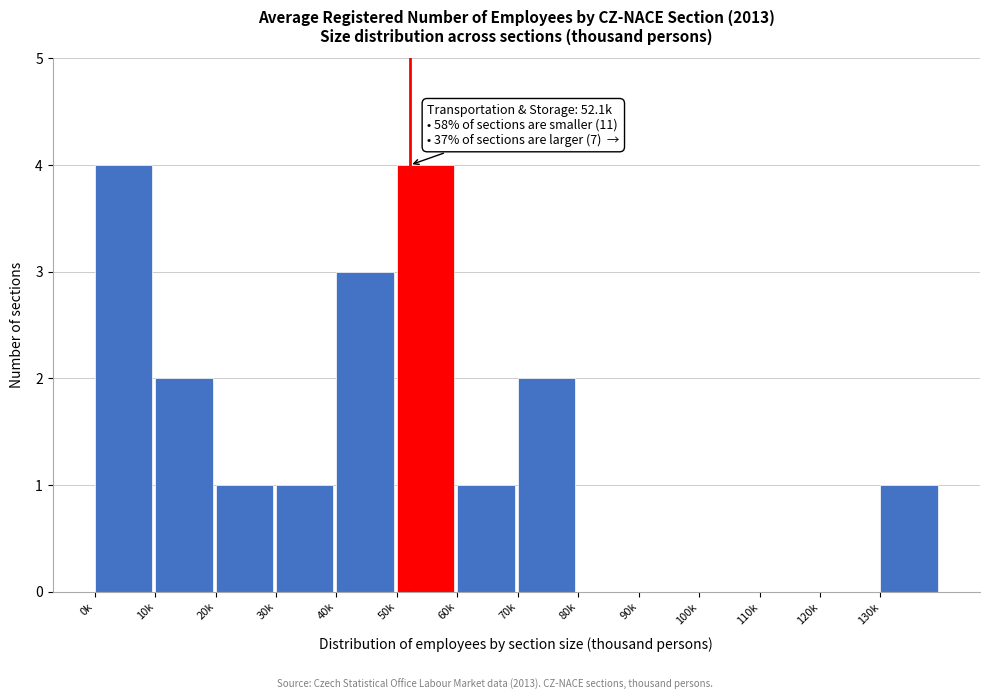

Reading left to right, list all the values displayed in this chart.

0k=4	10k=2	20k=1	30k=1	40k=3	50k=4	60k=1	70k=2	80k=0	90k=0	100k=0	110k=0	120k=0	130k=1